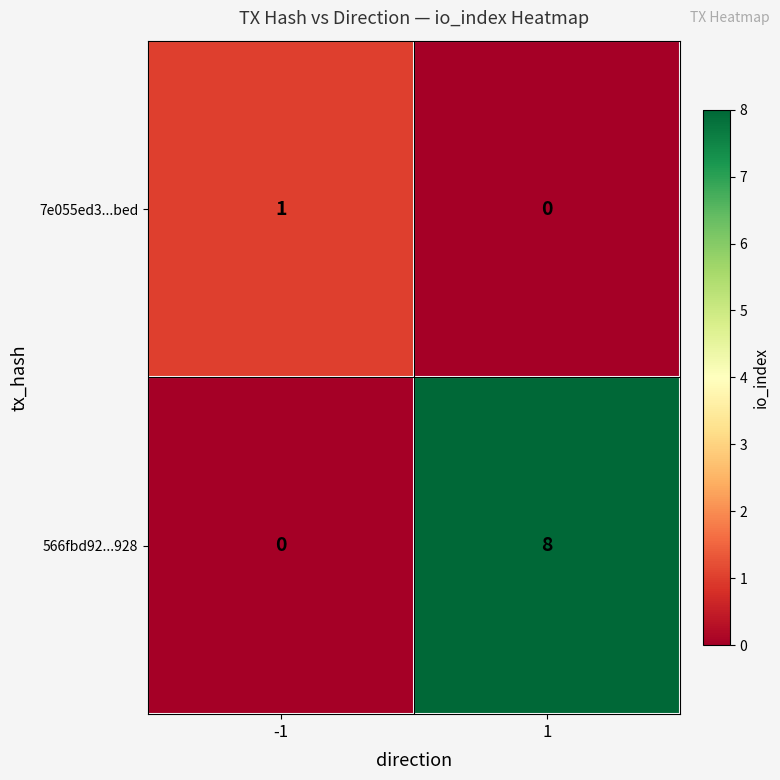

How many distinct data groups are displayed?

2